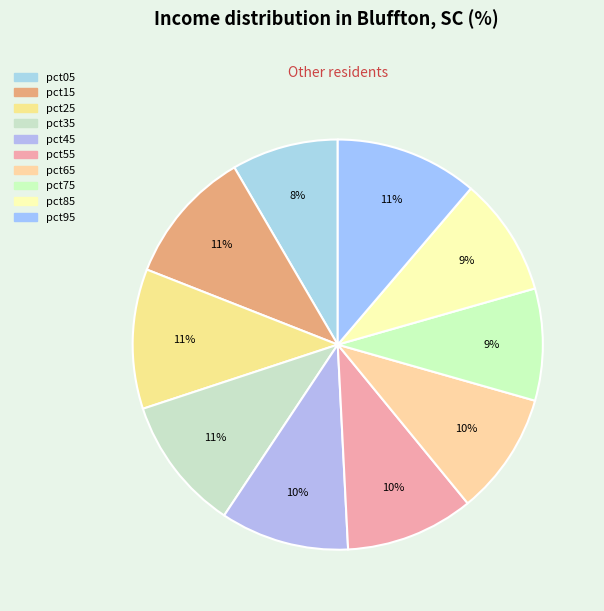

Rank the categories by value from highest to lowest.

pct95, pct25, pct15, pct35, pct45, pct55, pct65, pct85, pct75, pct05